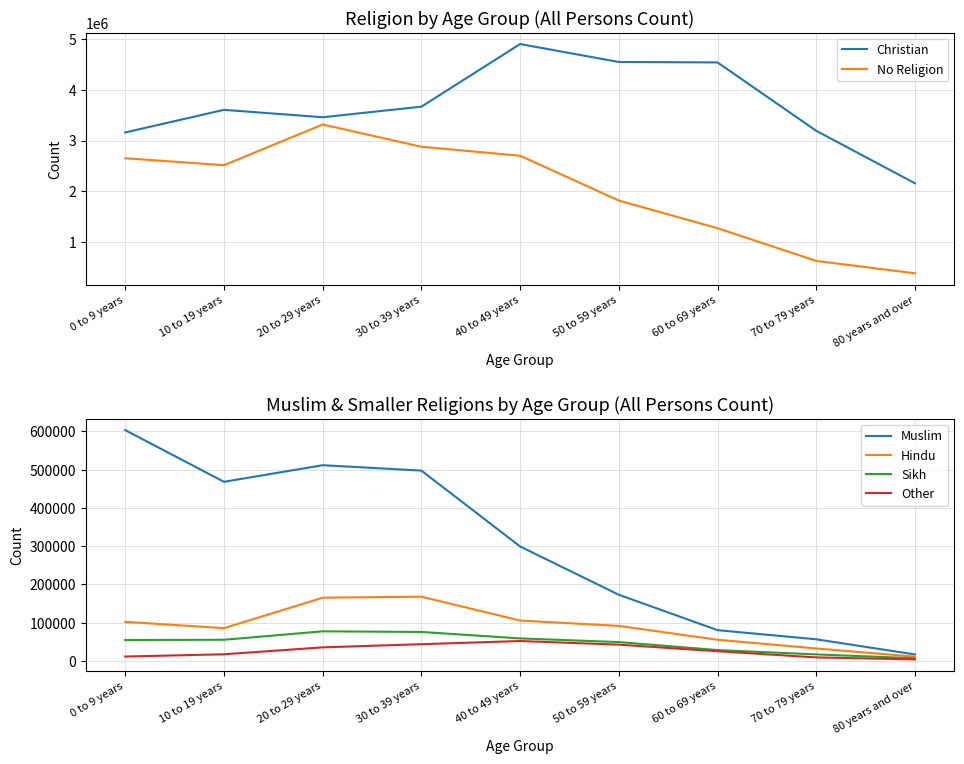

At which category does No Religion reach its first local peak?

20 to 29 years